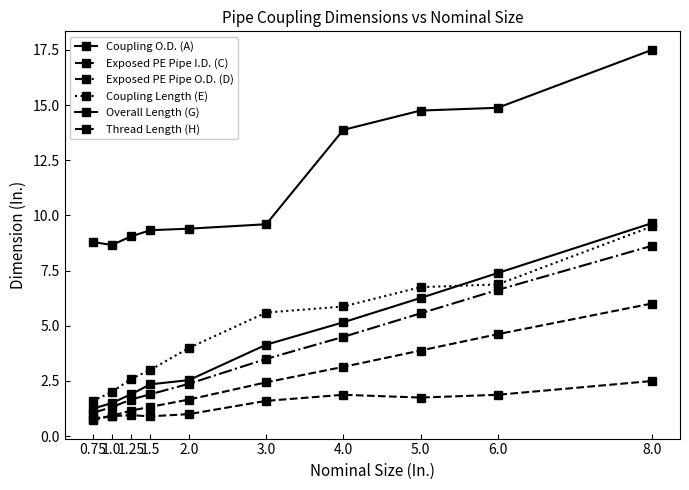

How many lines are shown in the chart?

6